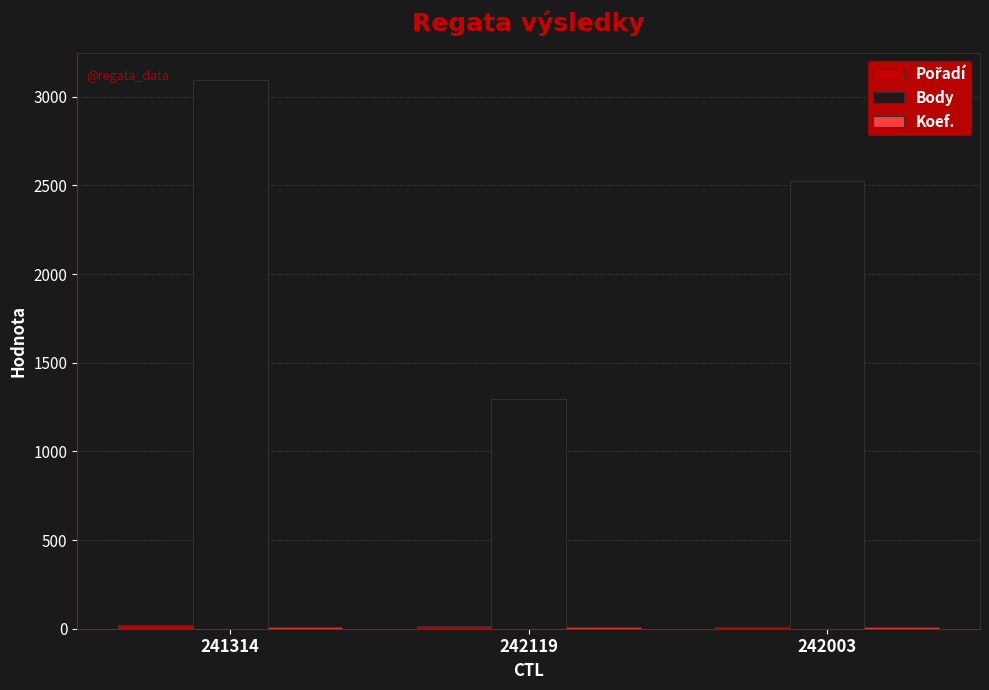

At which label is Body closest to 2195?

242003